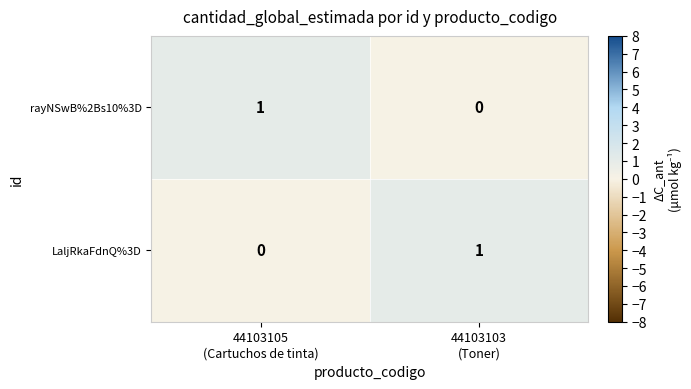

Reading left to right, list all the values displayed in this chart.

rayNSwB%2Bs10%3D: 1	0
LaljRkaFdnQ%3D: 0	1